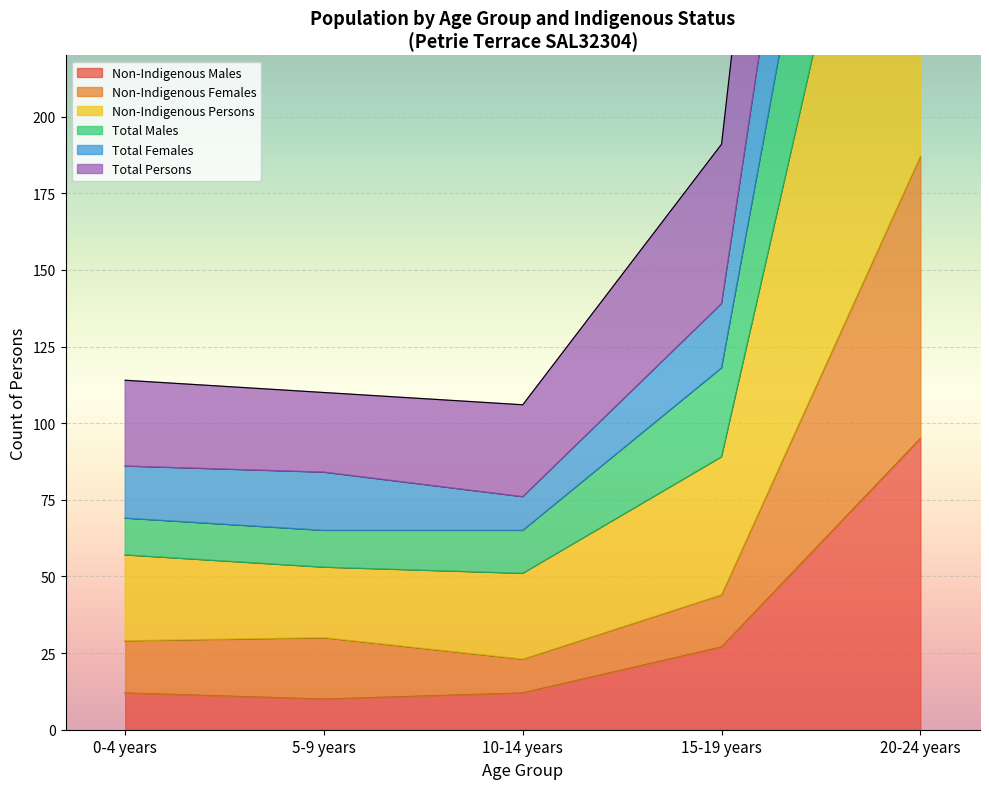

True or false: Non-Indigenous Males has a value of 127 at 20-24 years.

False